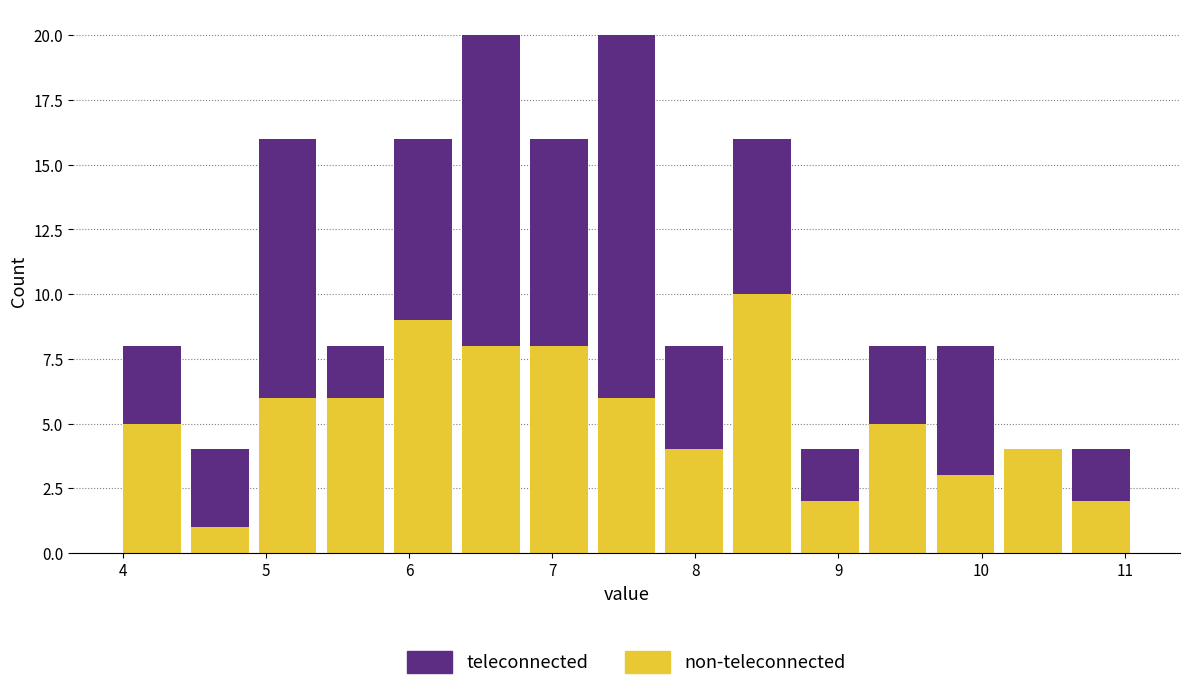

Reading left to right, list every stacked bar in this chart as the range it spans on the x-axis followed by its total height. Neither the bar edges nor the heights are printed on the chart, so give them approximately, as read against the axes.

4.0 to 4.4: 8
4.4 to 4.9: 4
4.9 to 5.4: 16
5.4 to 5.9: 8
5.9 to 6.3: 16
6.3 to 6.8: 20
6.8 to 7.3: 16
7.3 to 7.8: 20
7.8 to 8.2: 8
8.2 to 8.7: 16
8.7 to 9.2: 4
9.2 to 9.7: 8
9.7 to 10.1: 8
10.1 to 10.6: 4
10.6 to 11.1: 4